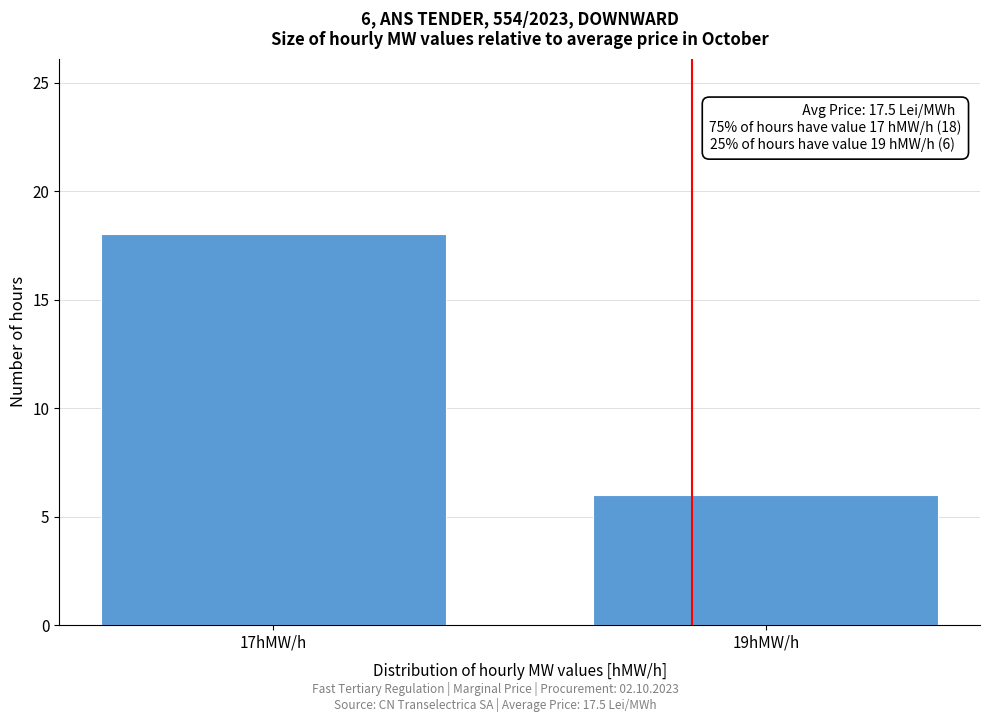

Reading left to right, list all the values displayed in this chart.

18	6